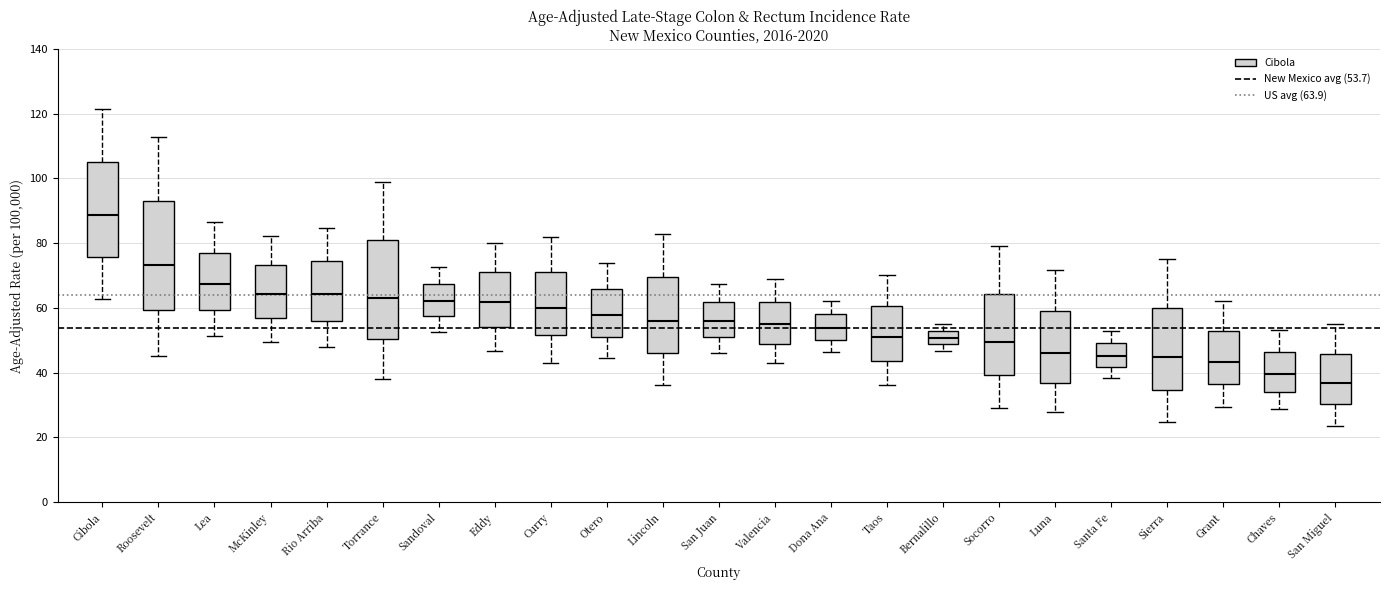

Which box has the lowest median line?

San Miguel